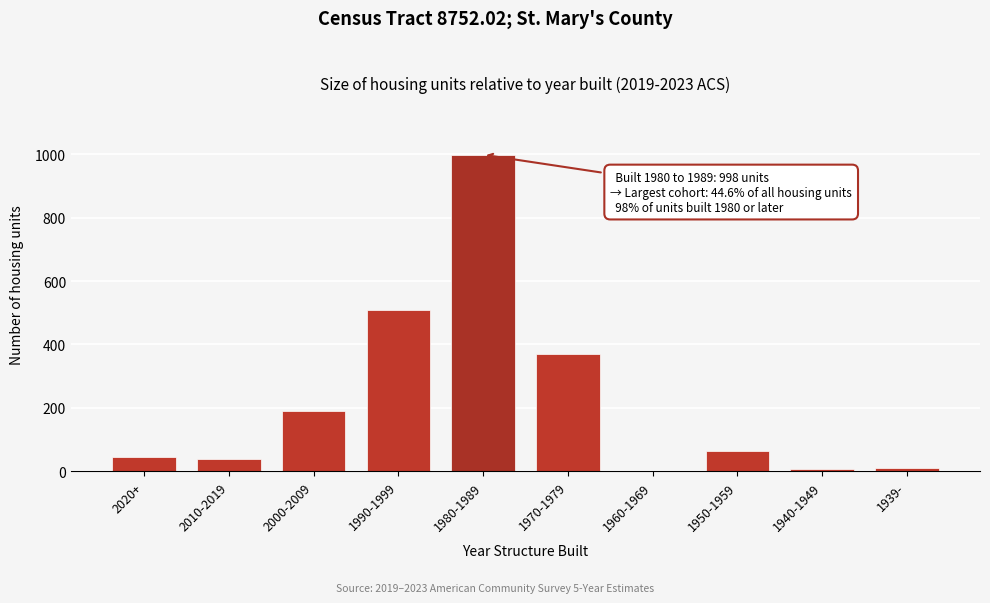

Reading right to left, what are all the values shown in this chart?

1939-=12	1940-1949=6	1950-1959=65	1960-1969=0	1970-1979=371	1980-1989=998	1990-1999=508	2000-2009=191	2010-2019=40	2020+=46